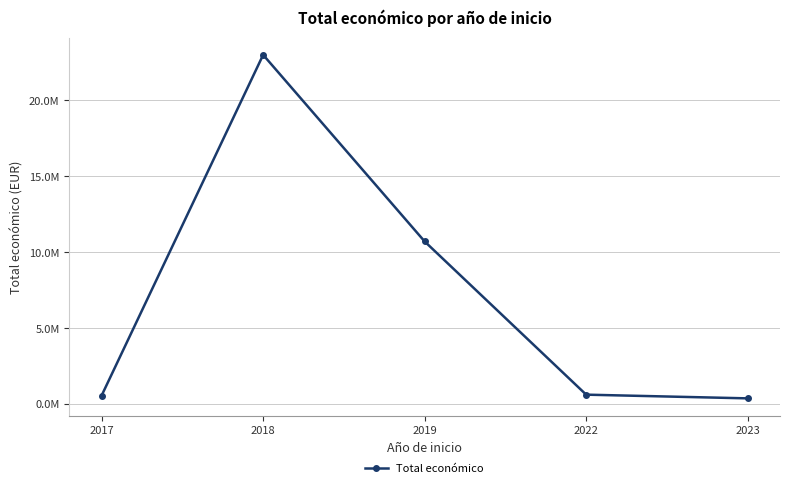

Is this an area chart (filled region under the line)?

No